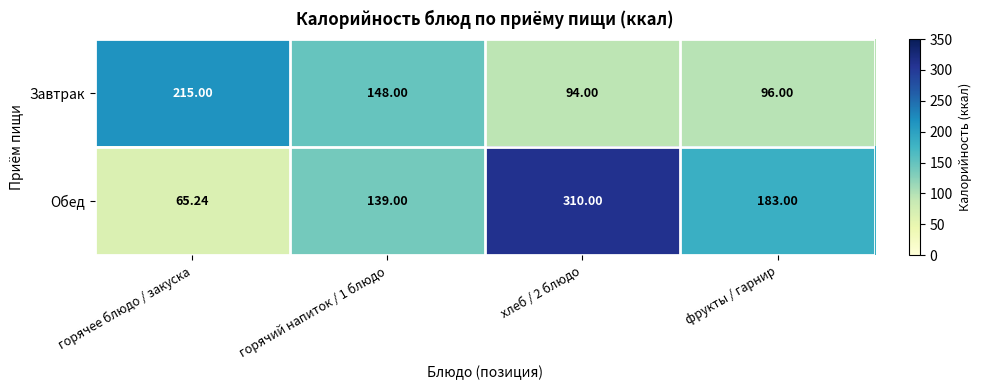

At which label is Обед closest to 187?

фрукты / гарнир